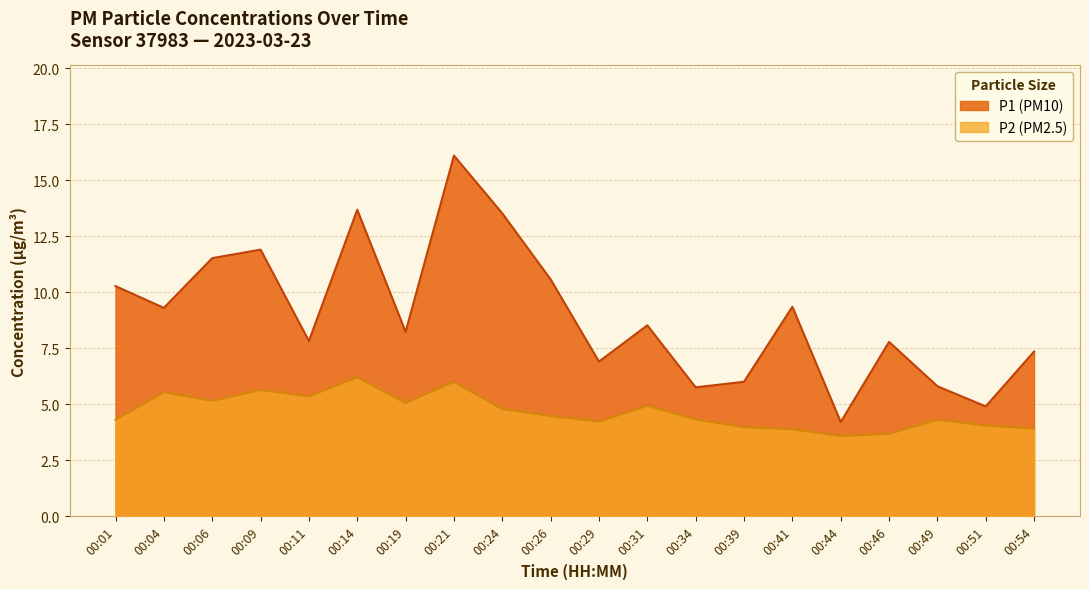

How many lines are shown in the chart?

2